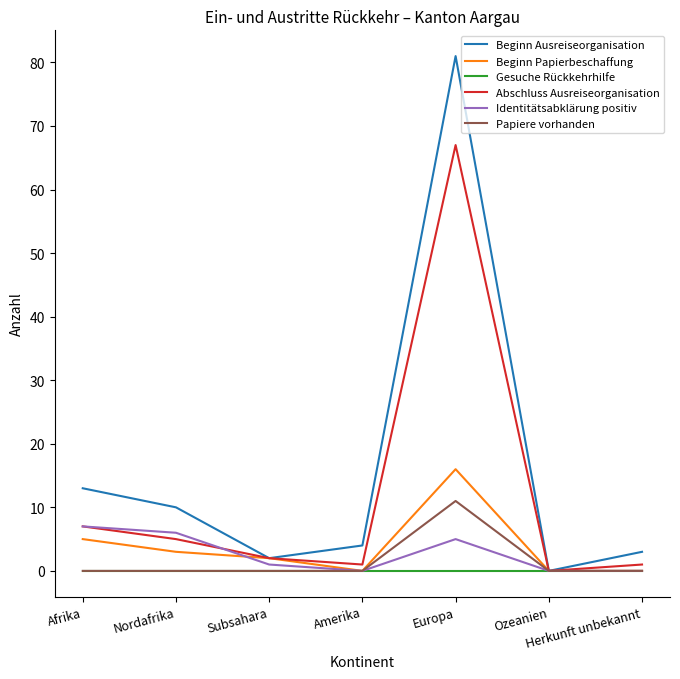

Which label corresponds to the largest value in the chart?

Europa